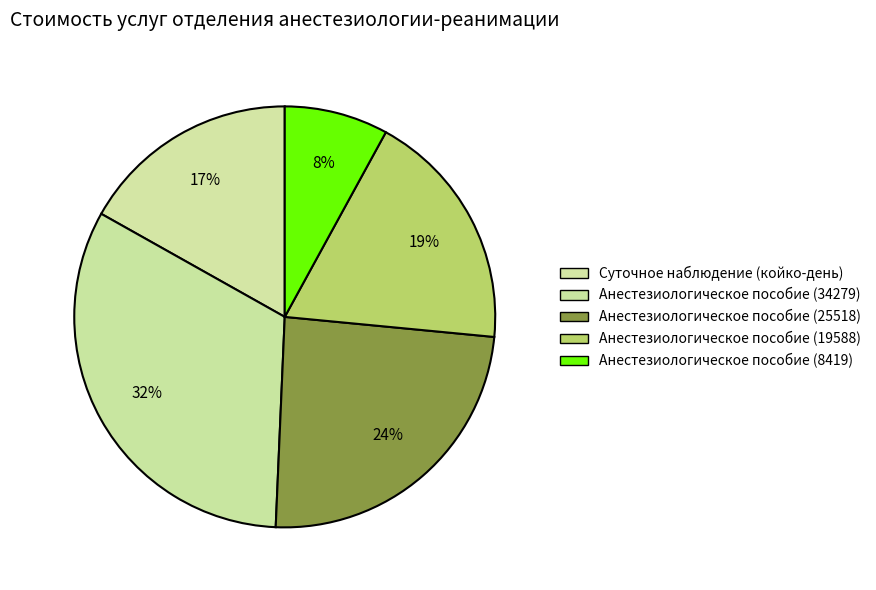

How many slices are in this pie chart?

5